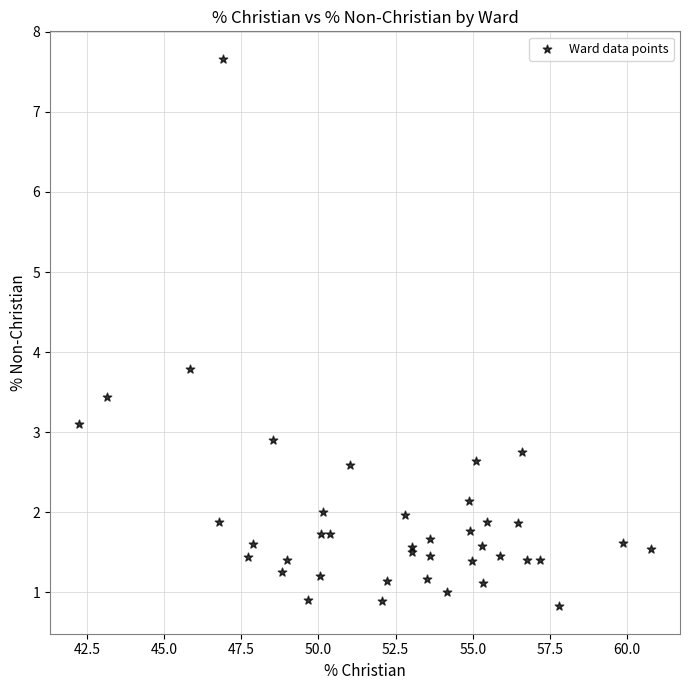

What Y value in the scatter plot is closest to 4?

3.8